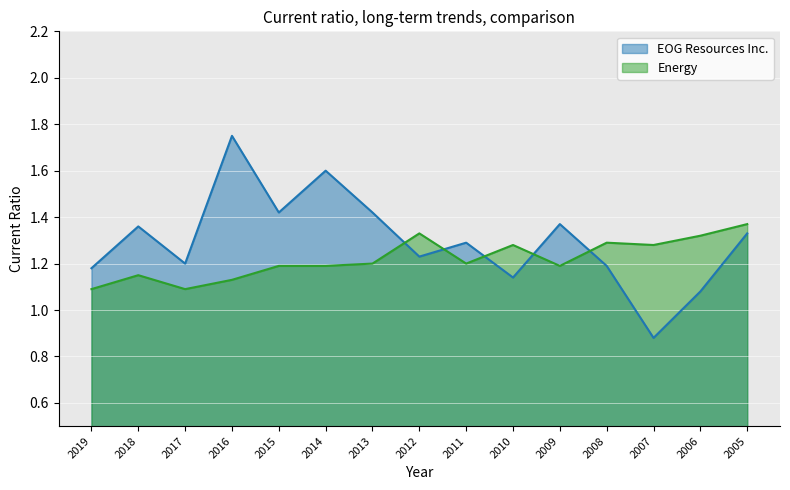

How many intersections are there between EOG Resources Inc. and Energy?

5